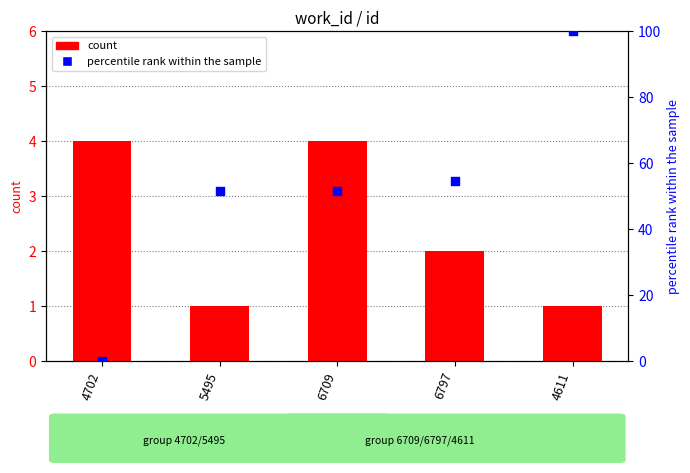

Which series reaches the maximum Y coordinate?

percentile rank within the sample